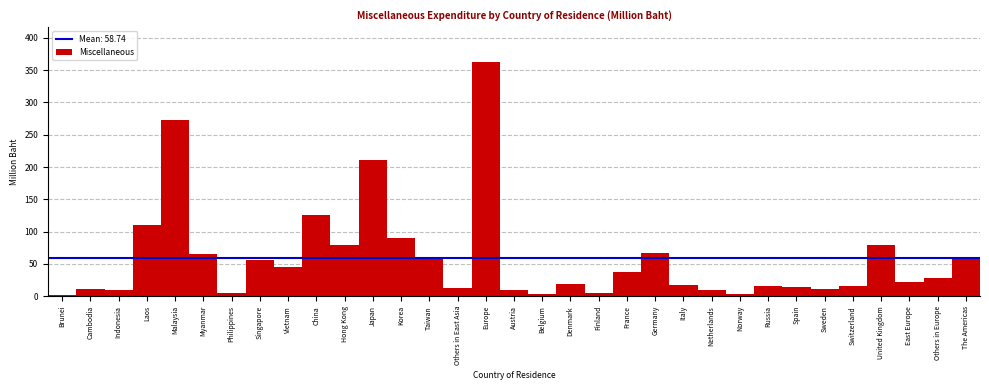

True or false: the data shows 181.7 at Laos.

False